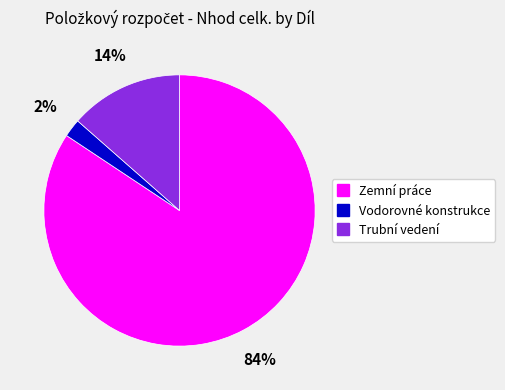

To the nearest percent, what is the average slice percentage?

33%